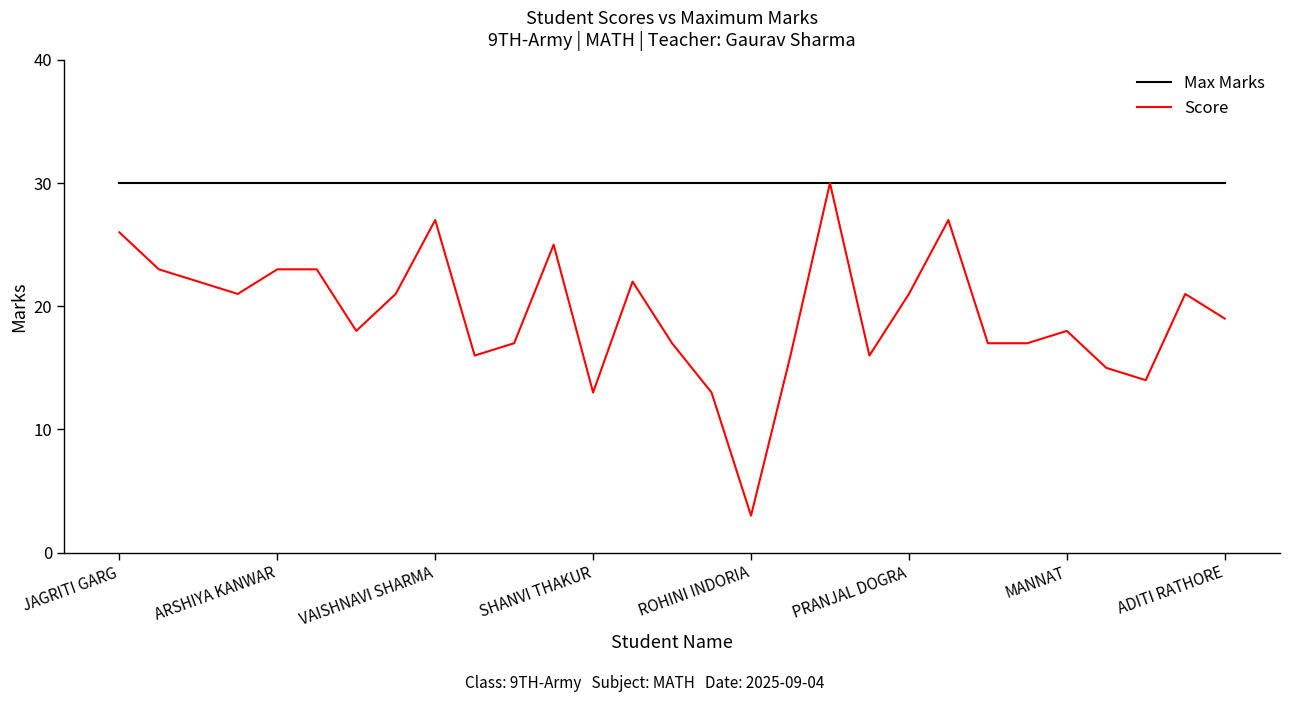

Count the number of data series in this chart.

2